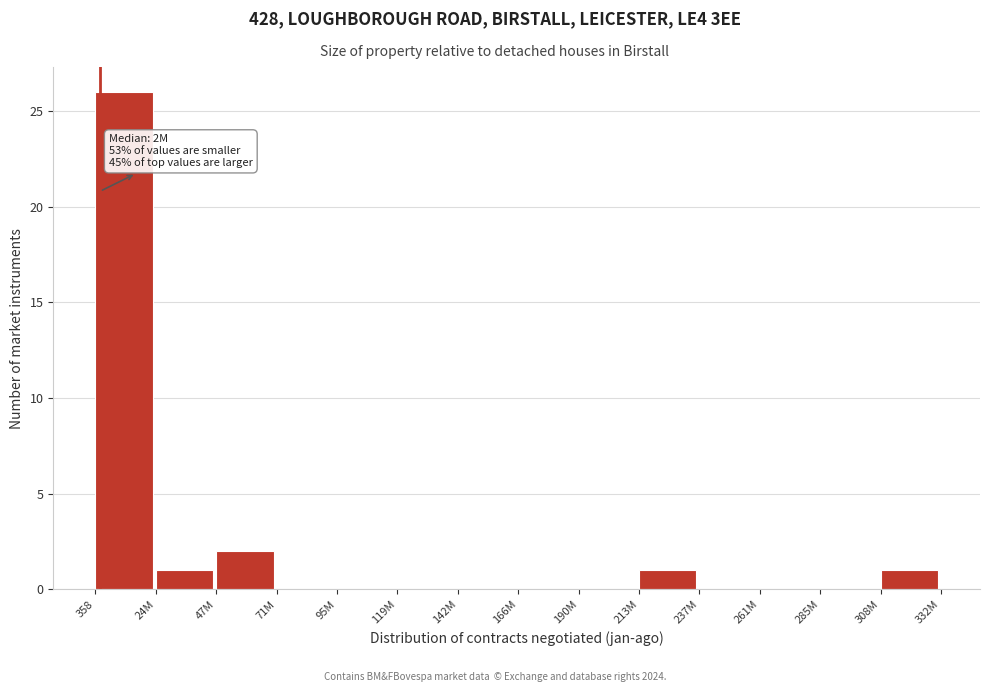

Reading left to right, transcribe all the data shown in this chart.

358=26	24M=1	47M=2	71M=0	95M=0	119M=0	142M=0	166M=0	190M=0	213M=1	237M=0	261M=0	285M=0	308M=1